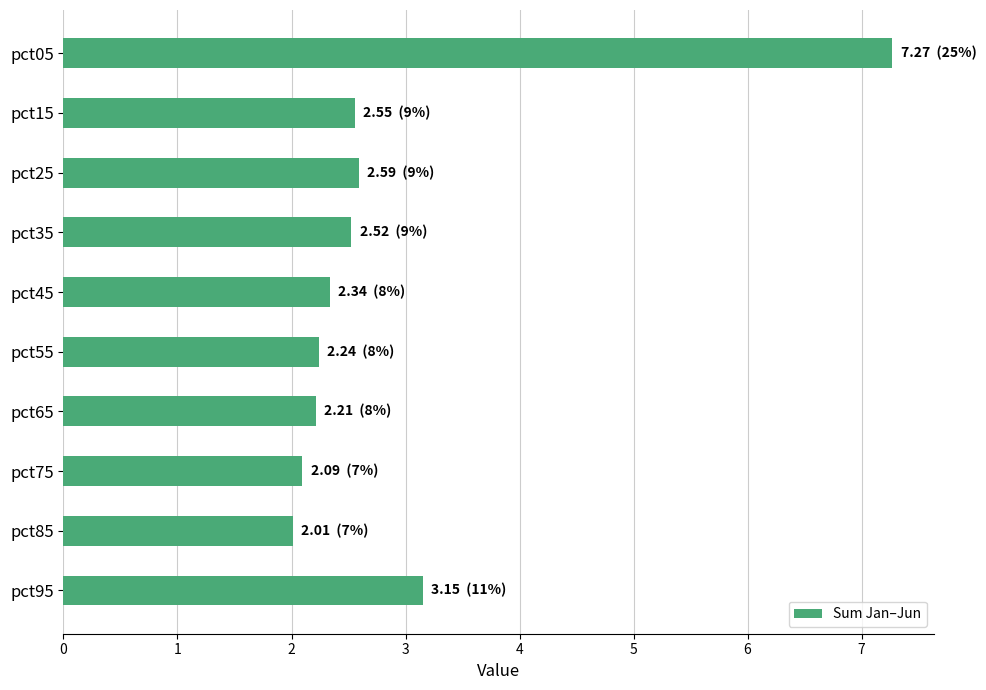

Approximately how many times larger is the value at pct85 compared to pct25?

0.8